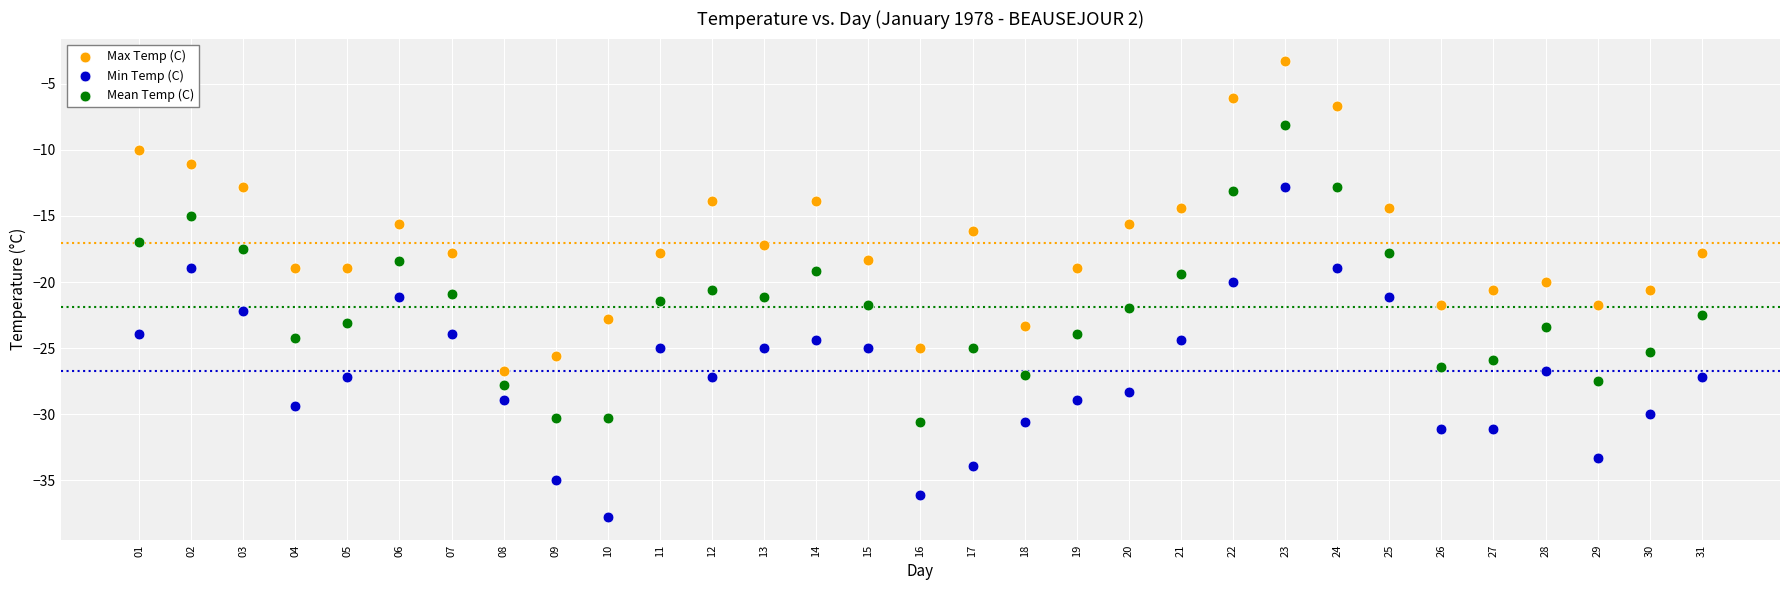

Across all data points, what is the range of X values (max minus min)?

30.0